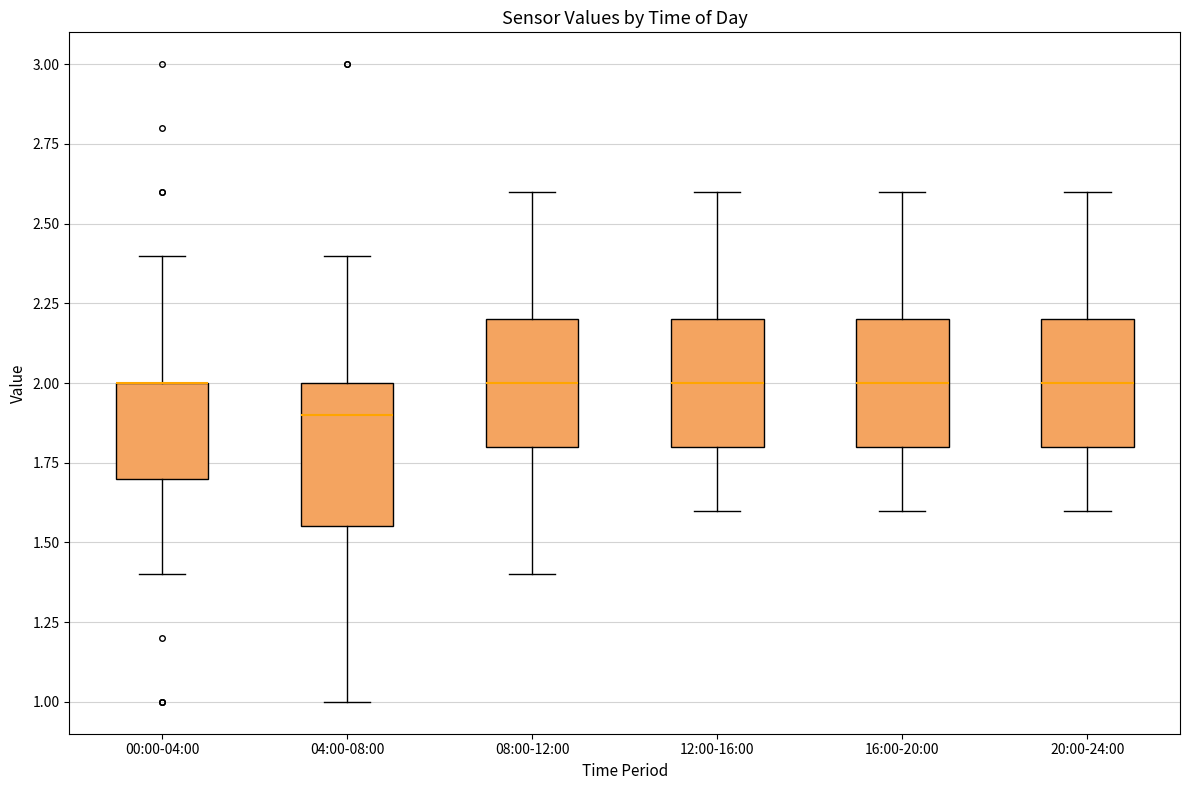

Reading left to right, transcribe this box plot: for each box, give where its median line is, the range the box spans, and where its two whiskers end, as read against the y-axis. The values are not printed on the chart, so give them approximately, as read against the axis.

00:00-04:00: median 2.00 (drawn on the box's upper edge), box 1.70 to 2.00, whiskers 1.40 to 2.40
04:00-08:00: median 1.90, box 1.55 to 2.00, whiskers 1.00 to 2.40
08:00-12:00: median 2.00, box 1.80 to 2.20, whiskers 1.40 to 2.60
12:00-16:00: median 2.00, box 1.80 to 2.20, whiskers 1.60 to 2.60
16:00-20:00: median 2.00, box 1.80 to 2.20, whiskers 1.60 to 2.60
20:00-24:00: median 2.00, box 1.80 to 2.20, whiskers 1.60 to 2.60